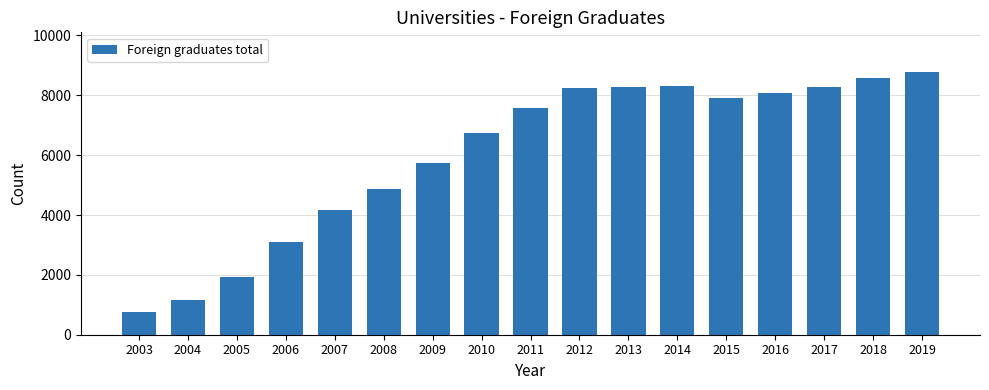

Approximately how many times larger is the value at 2012 compared to 2004?

7.2